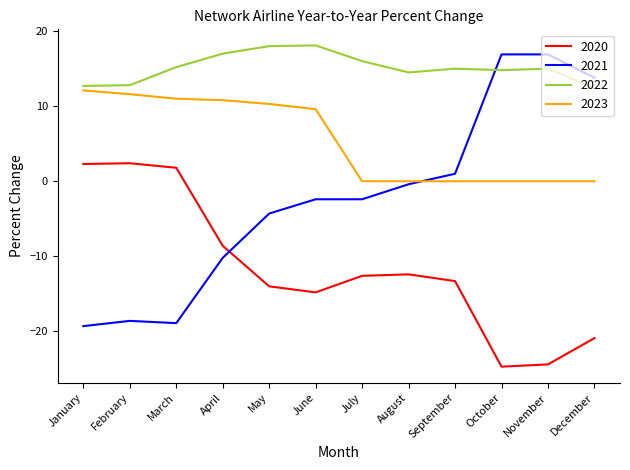

Which series has the largest total across all categories?

2022